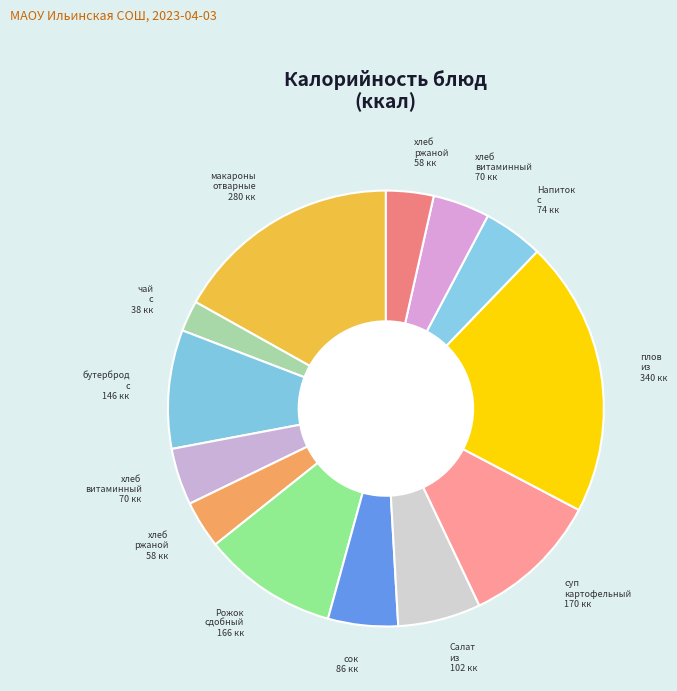

How many slices are in this pie chart?

13